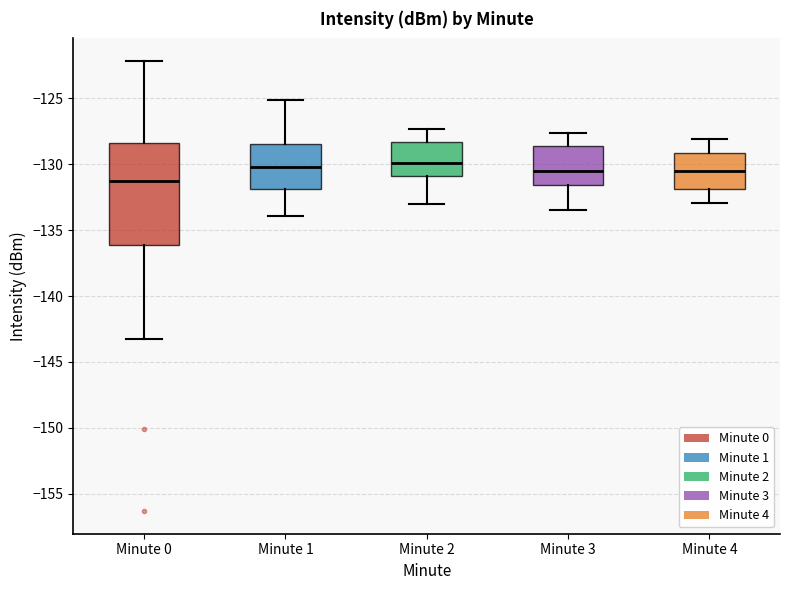

Which box is the tallest, from its lower edge to its upper edge?

Minute 0